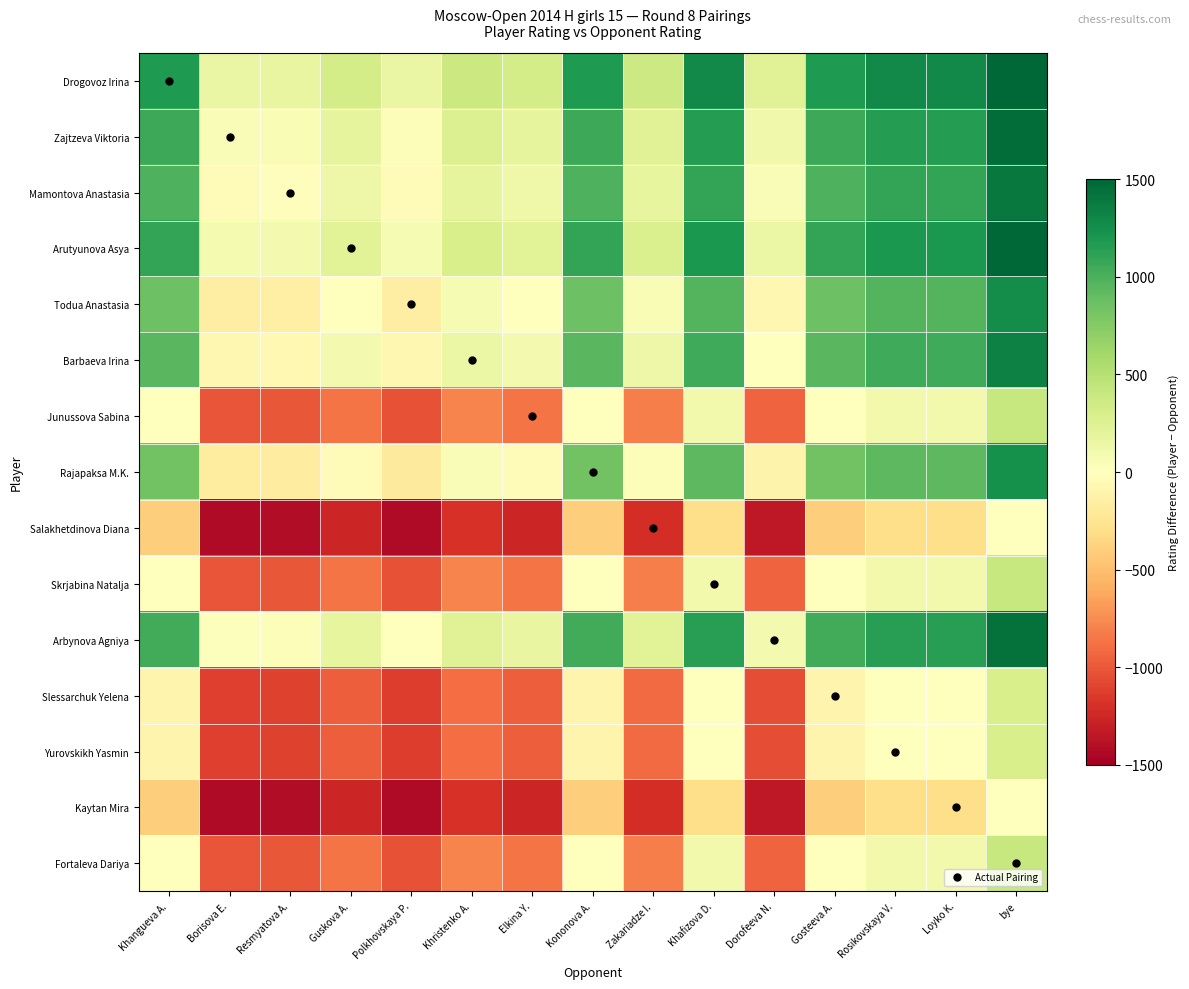

Rank the series by their maximum value, from lowest to highest.

Salakhetdinova Diana, Kaytan Mira, Slessarchuk Yelena, Yurovskikh Yasmin, Junussova Sabina, Skrjabina Natalja, Fortaleva Dariya, Rajapaksa M.K., Todua Anastasia, Barbaeva Irina, Mamontova Anastasia, Arbynova Agniya, Zajtzeva Viktoria, Arutyunova Asya, Drogovoz Irina